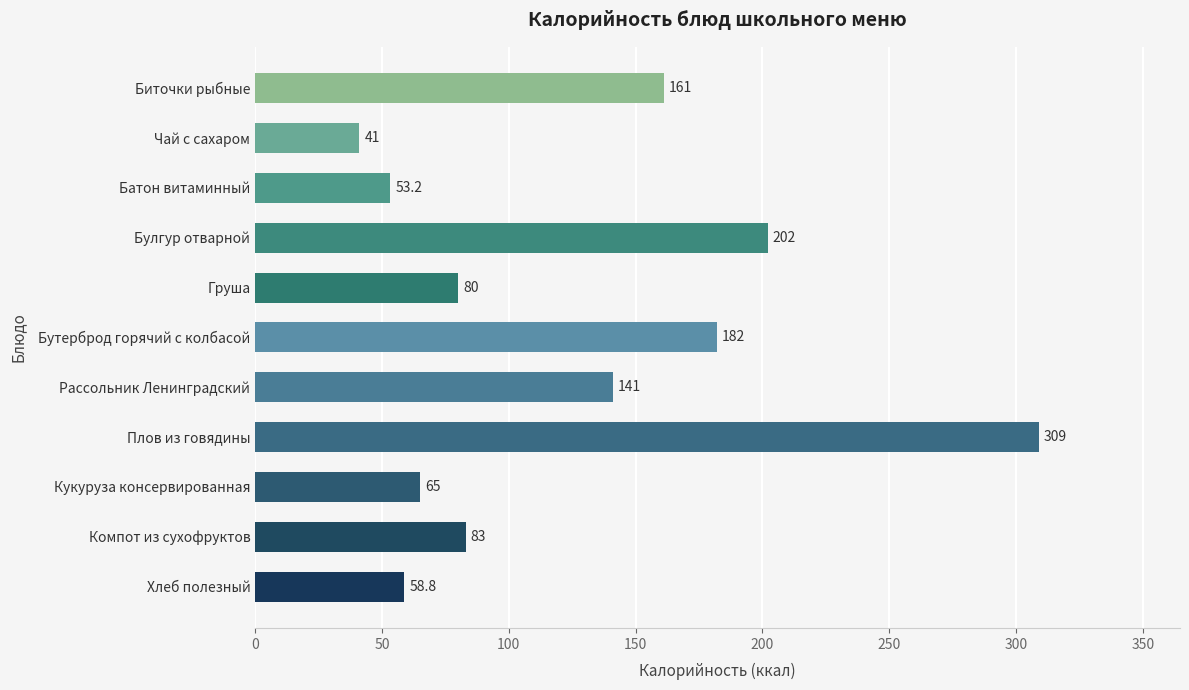

The chart shows a value of 65.0 at Кукуруза консервированная. True or false?

True